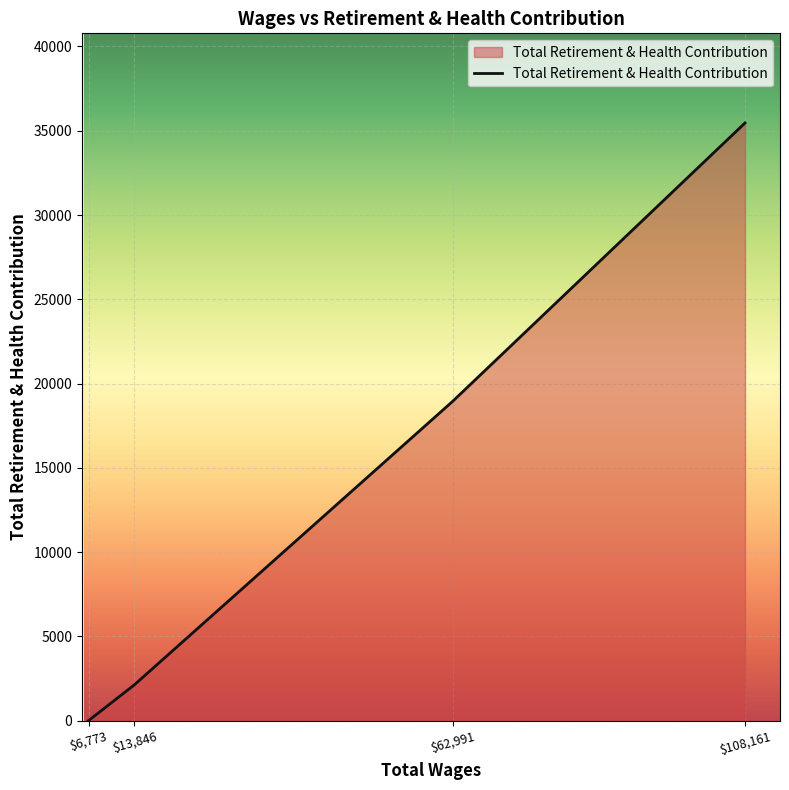

What is the greatest value displayed?

35462